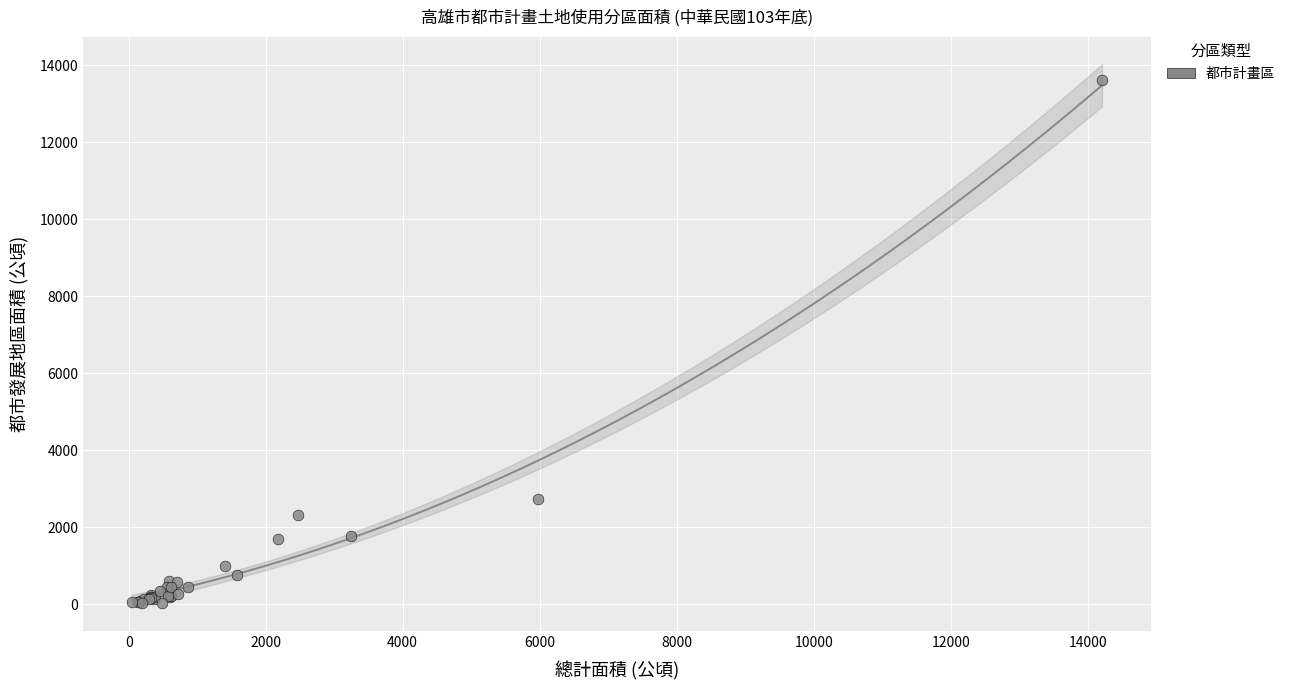

What Y value in the scatter plot is closest to 6810?

2726.7